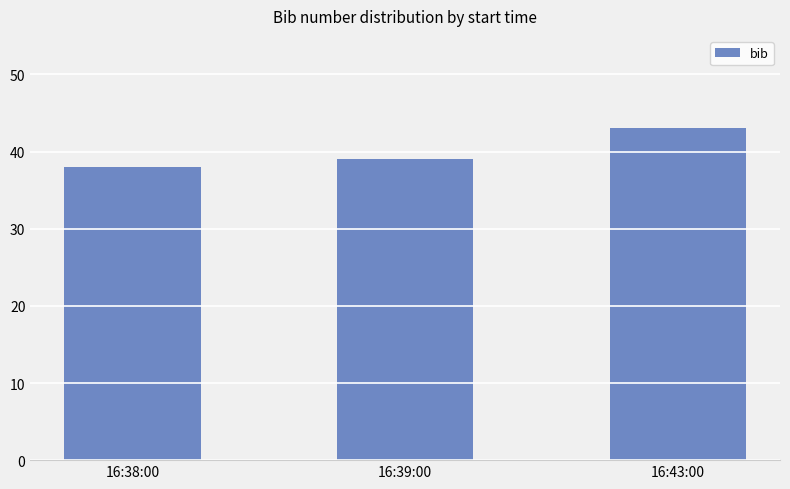

How many data points are less than 39?

1